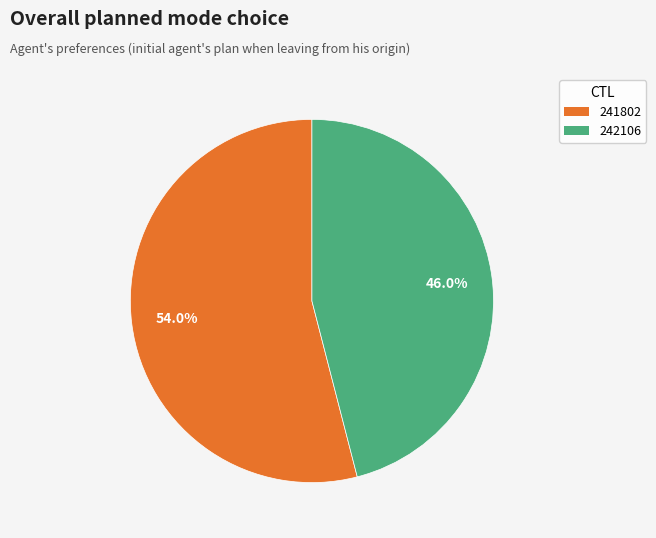

True or false: 242106 accounts for 35% of the total.

False